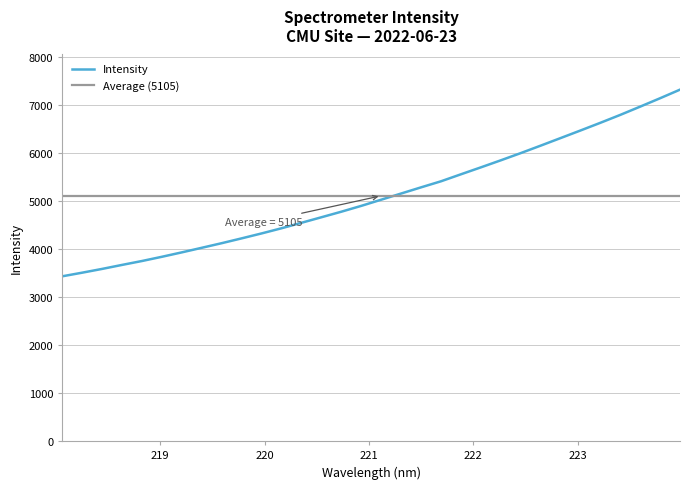

Reading left to right, transcribe all the data shown in this chart.

218.0596=3429.3	218.2508=3504.6	218.442=3583.1	218.6332=3666.5	218.8244=3747.8	219.0156=3835.8	219.2067=3927.7	219.3979=4023.0	219.589=4118.8	219.7801=4219.1	219.9712=4321.8	220.1623=4429.2	220.3533=4543.2	220.5444=4658.3	220.7354=4773.7	220.9264=4895.2	221.1174=5023.5	221.3083=5152.0	221.4993=5280.4	221.6902=5406.4	221.8812=5551.9	222.0721=5696.0	222.263=5842.4	222.4538=5992.3	222.6447=6147.4	222.8355=6304.8	223.0264=6462.7	223.2172=6622.9	223.408=6787.5	223.5987=6959.4	223.7895=7133.8	223.9802=7312.7